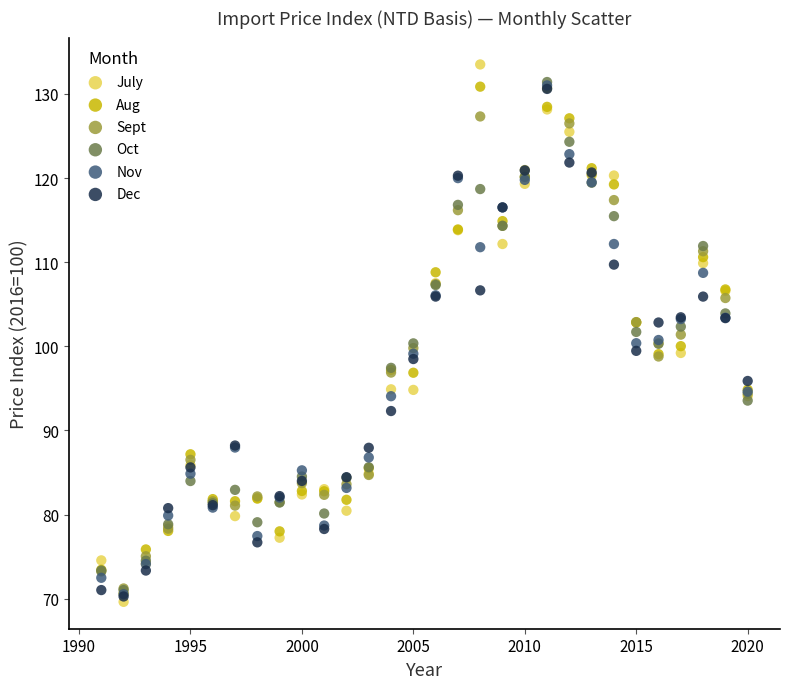

Which series reaches the maximum Y coordinate?

July